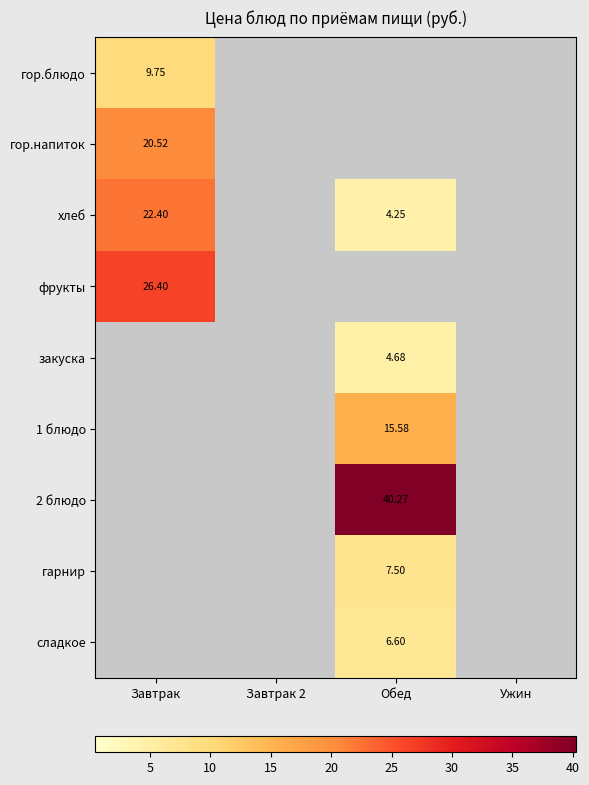

What is the sum of all гор.блюдо values?

9.8